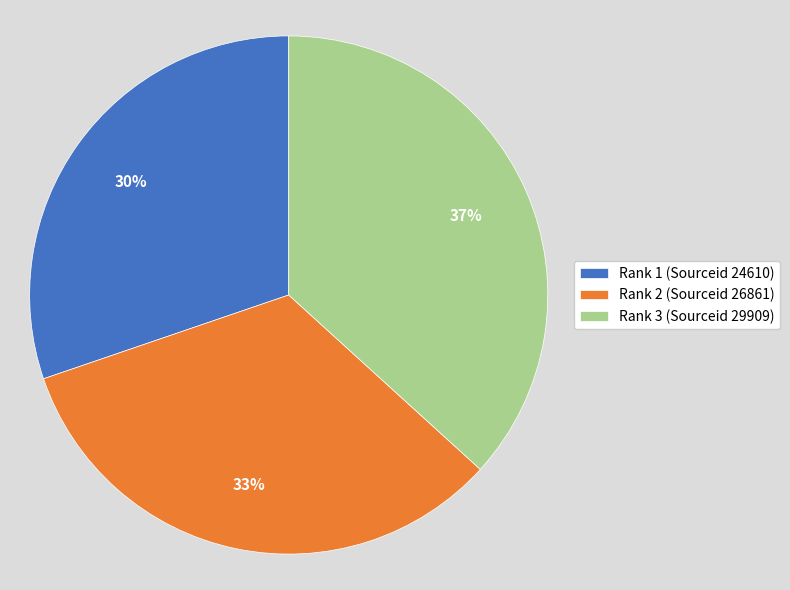

Is the sum of Rank 3 (Sourceid 29909) and Rank 2 (Sourceid 26861) greater than half?

Yes